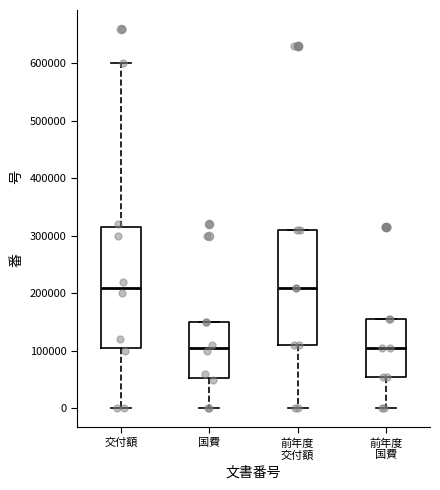

Which box is the tallest, from its lower edge to its upper edge?

交付額